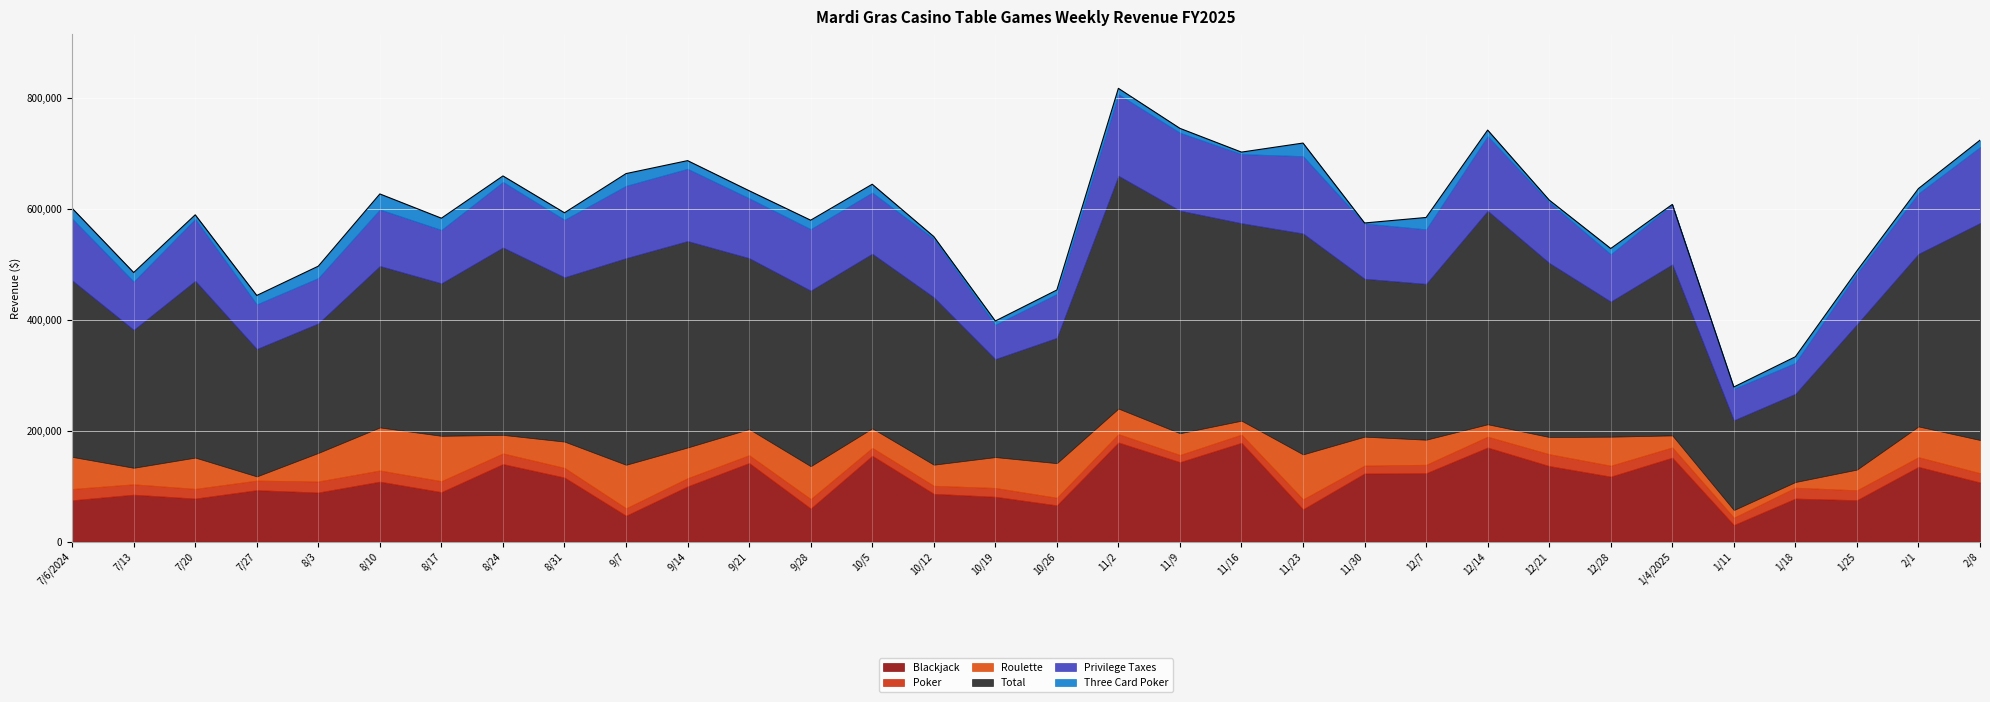

How many intersections are there between Three Card Poker and Roulette?

4